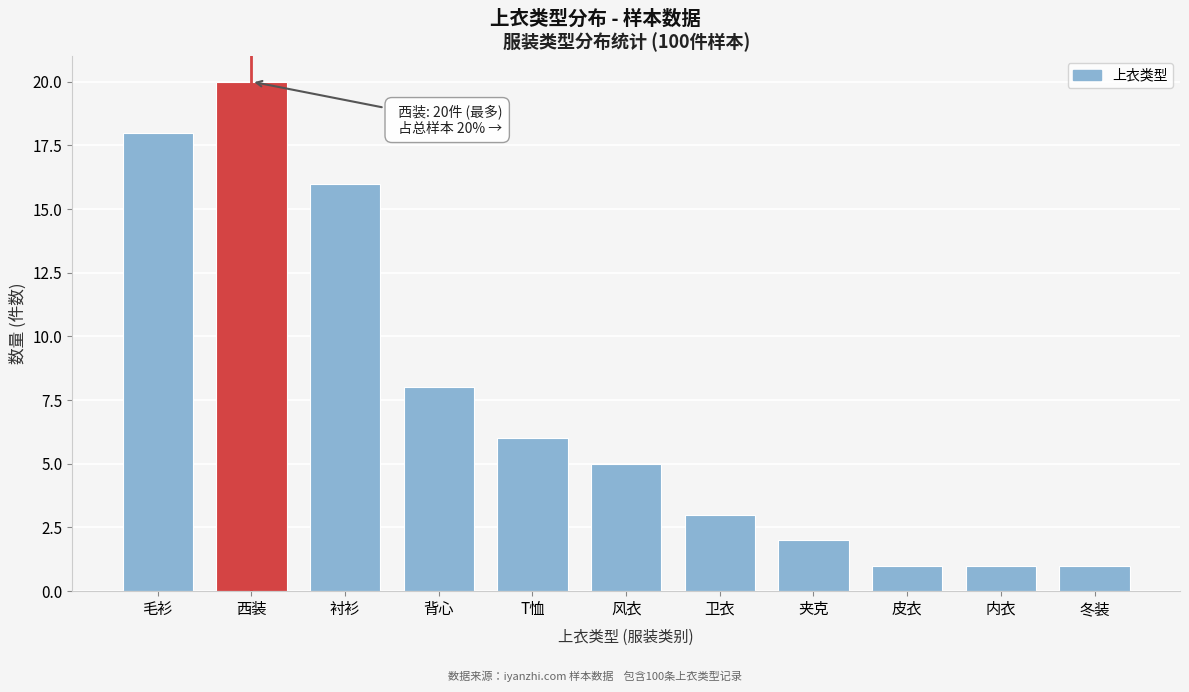

Reading right to left, transcribe all the data shown in this chart.

冬装=1	内衣=1	皮衣=1	夹克=2	卫衣=3	风衣=5	T恤=6	背心=8	衬衫=16	西装=20	毛衫=18